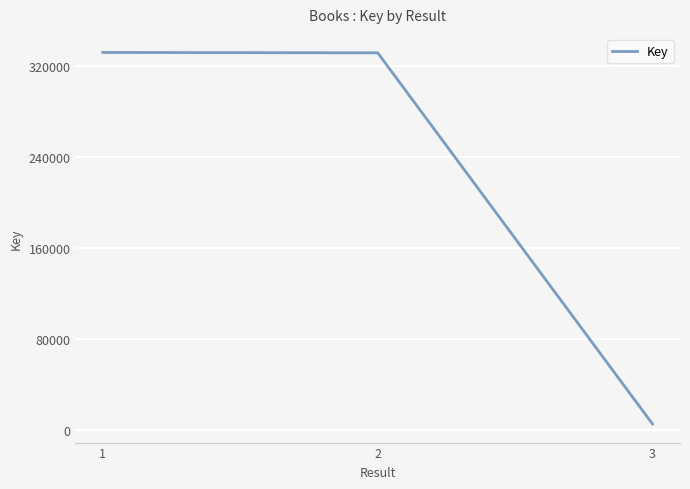

What is the average value?

222969